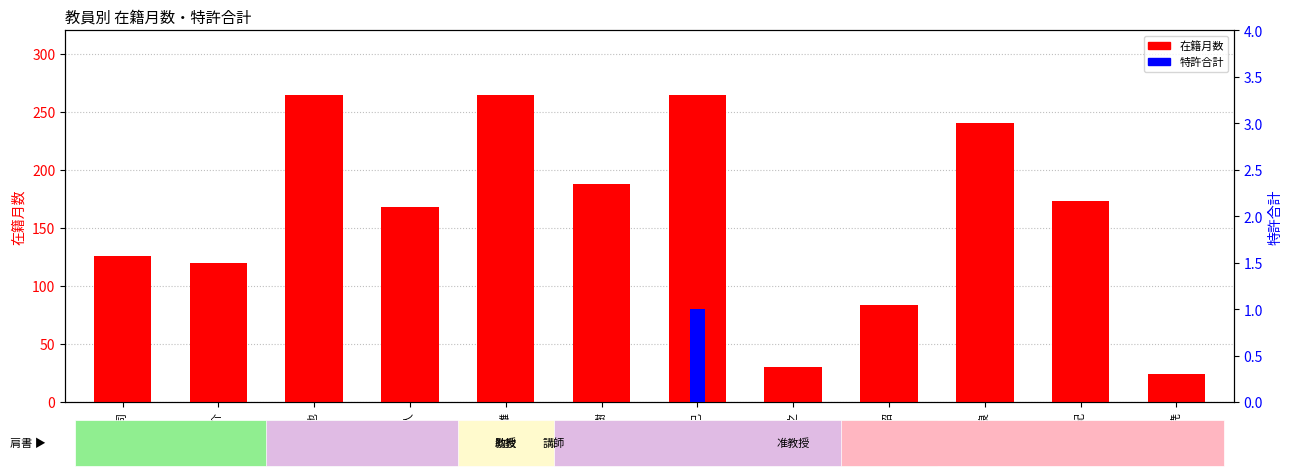

Rank the categories by 在籍月数 value from lowest to highest.

宮谷 和尭, 鶴見 裕之, 長町 重昭, 大山 陽介, 今井 仁司, 香田 温人, 水野 義紀, 高橋 浩樹, 深貝 暢良, 岡本 邦也, 坂口 秀雄, 竹内 敏己